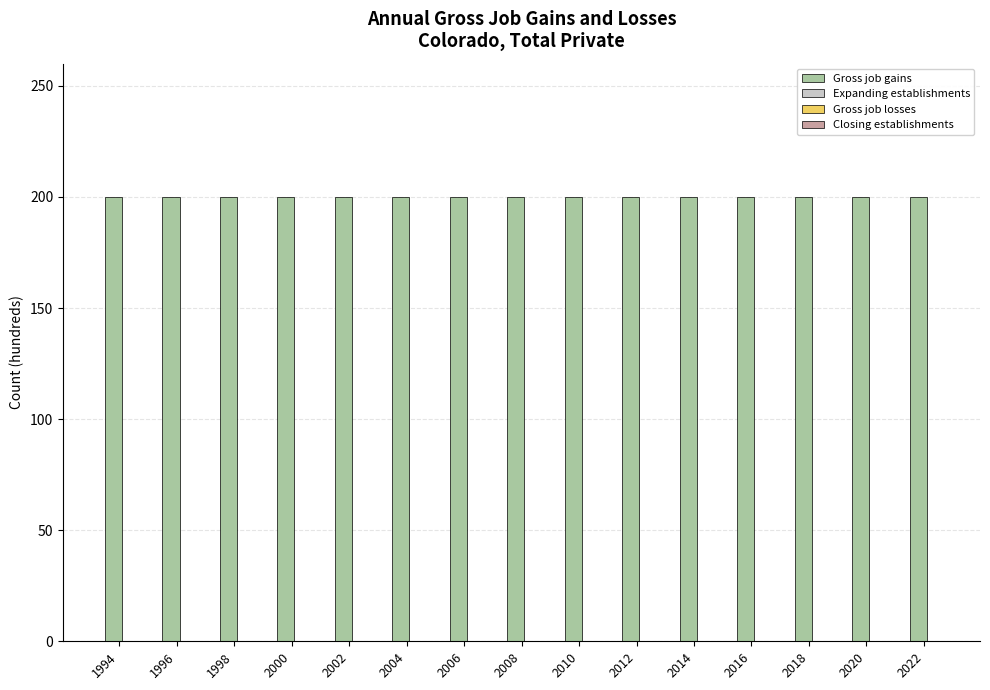

The Gross job gains series shows 200 at 2002. True or false?

True